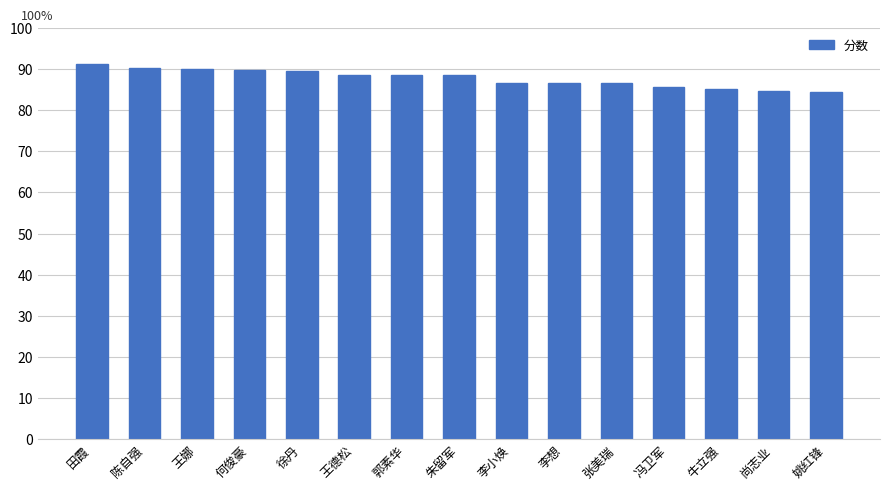

The value at 李想 is 36.1. True or false?

False